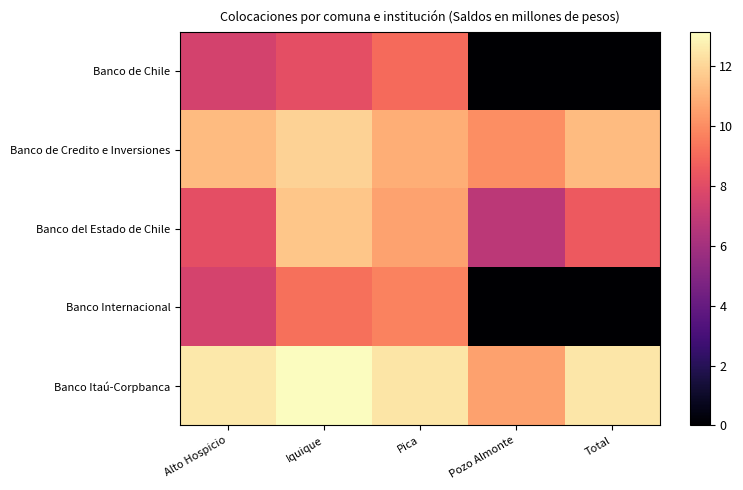

Which series changed the most between Alto Hospicio and Total?

Banco Internacional